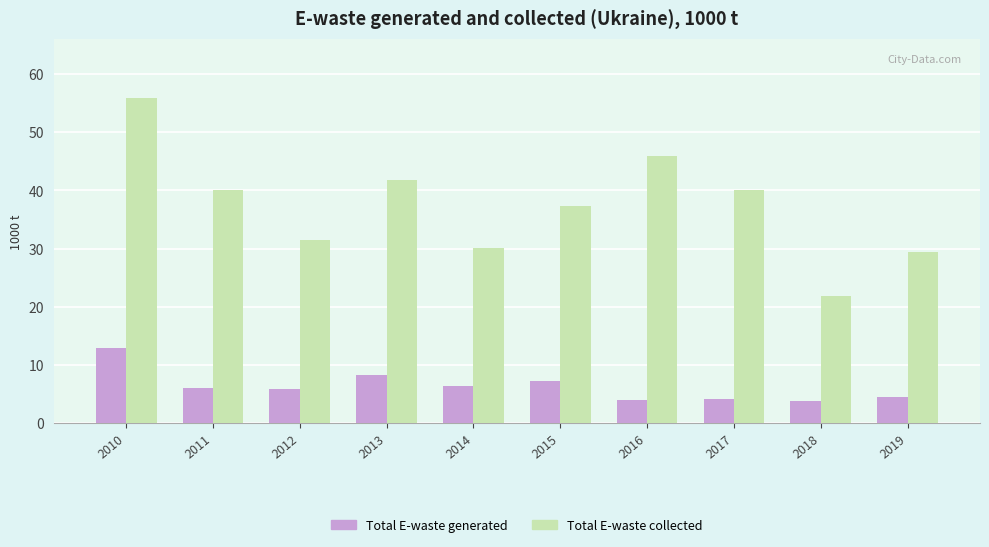

What is the highest value of the Total E-waste collected series?

55.9